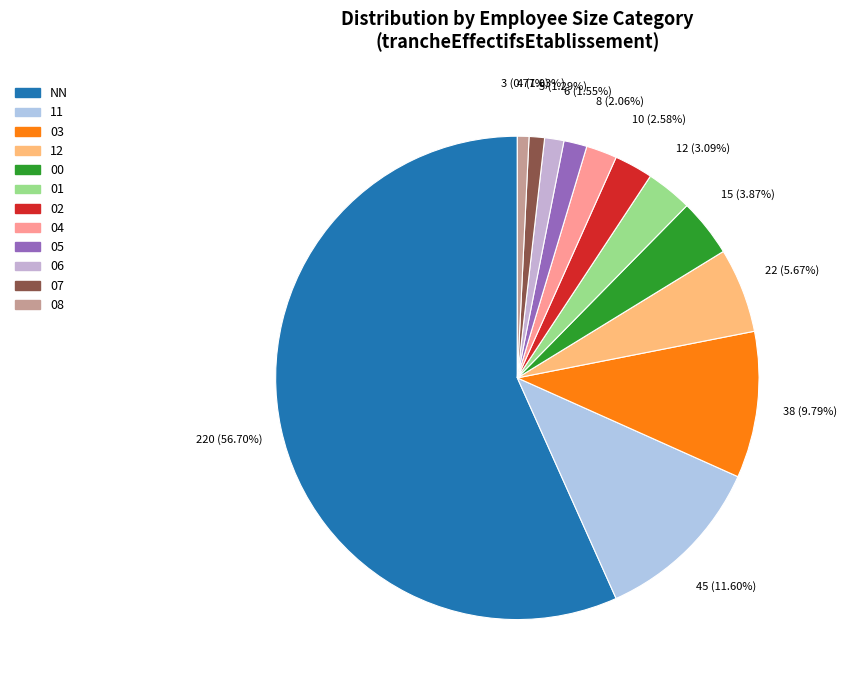

What percentage is NOT represented by NN?

43.3%